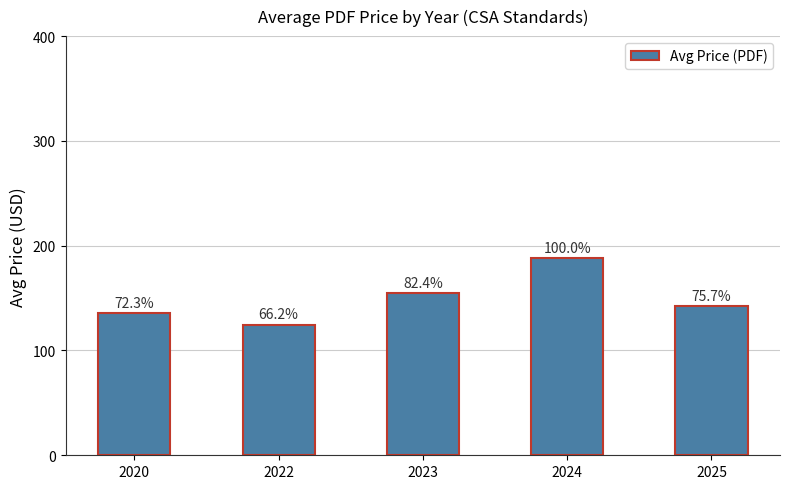

How many bars are there in total?

5